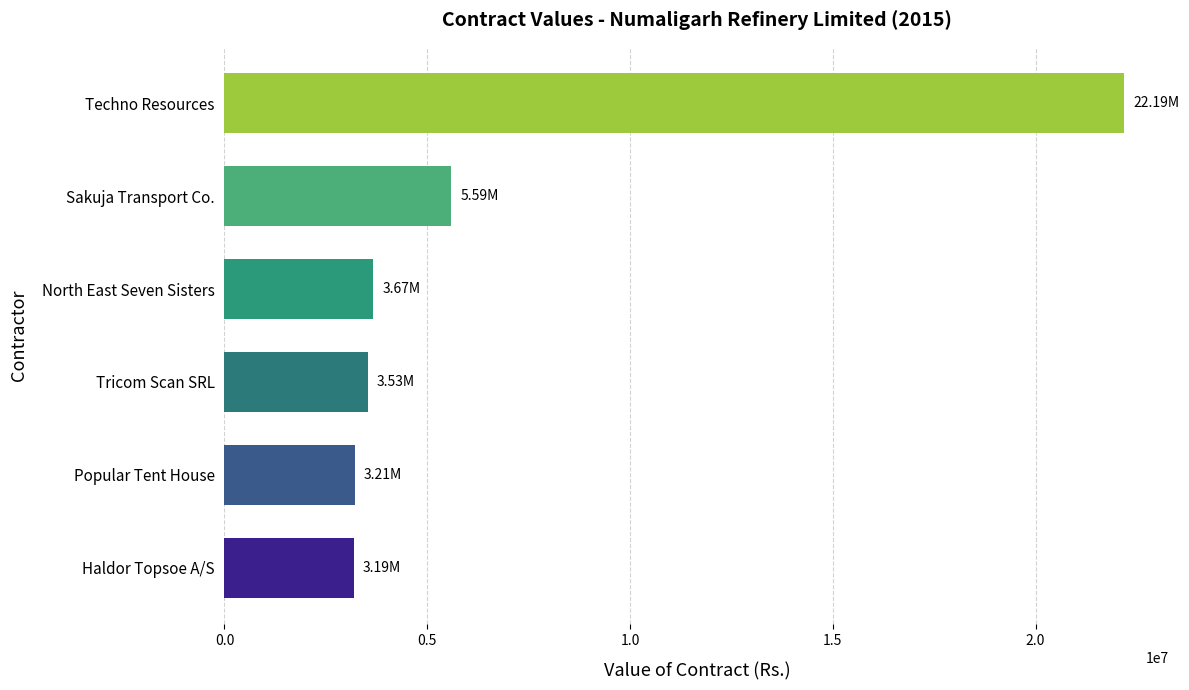

Between Sakuja Transport Co. and Haldor Topsoe A/S, which is larger?

Sakuja Transport Co.